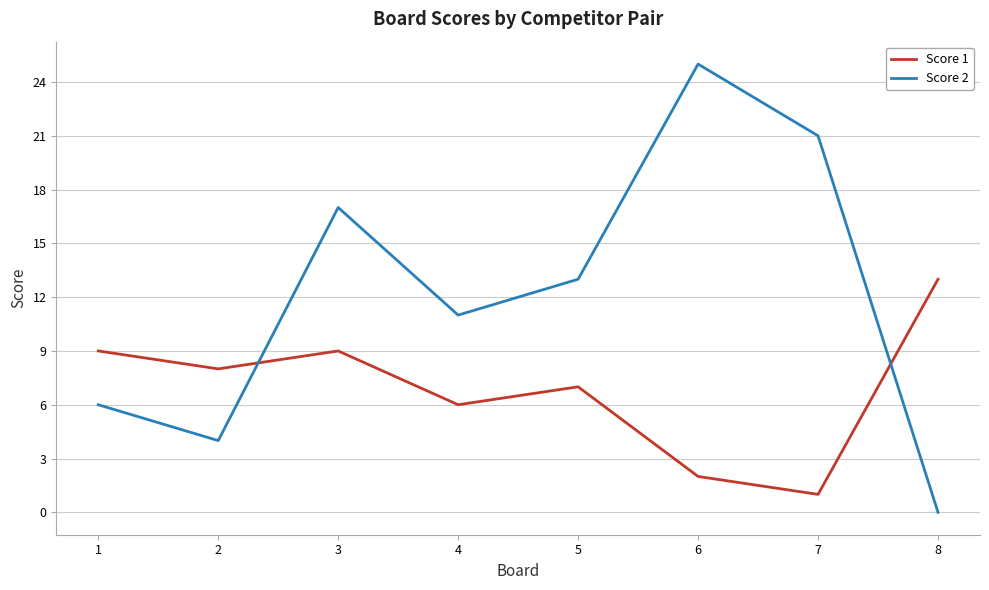

What is the difference between the Score 1 values at 1 and 6?

7